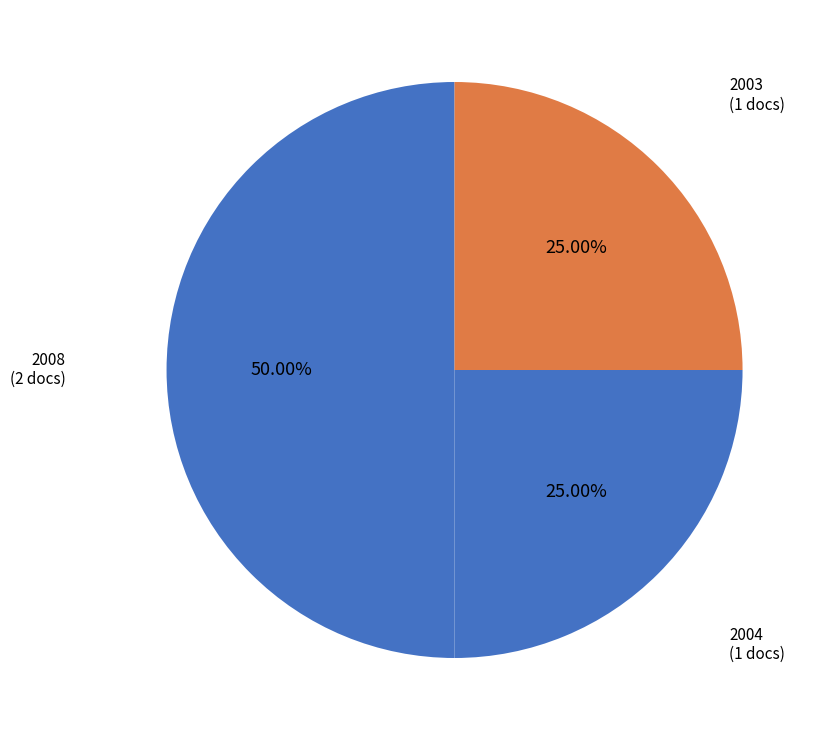

What is the ratio of the value at 2003 to the value at 2004?

1.0